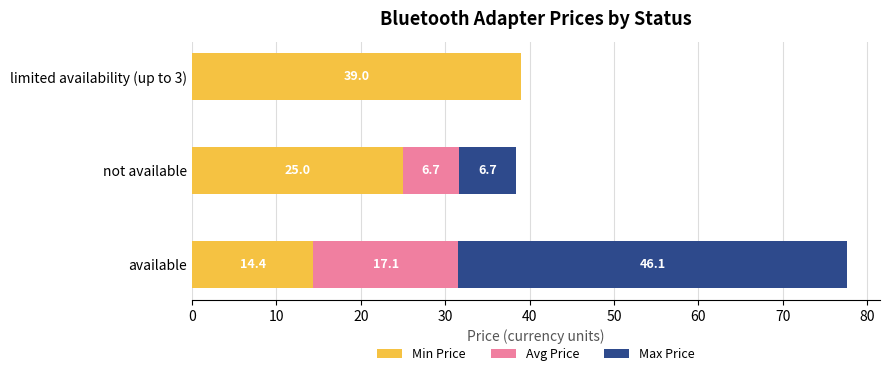

The Min Price series shows 39.0 at limited availability (up to 3). True or false?

True